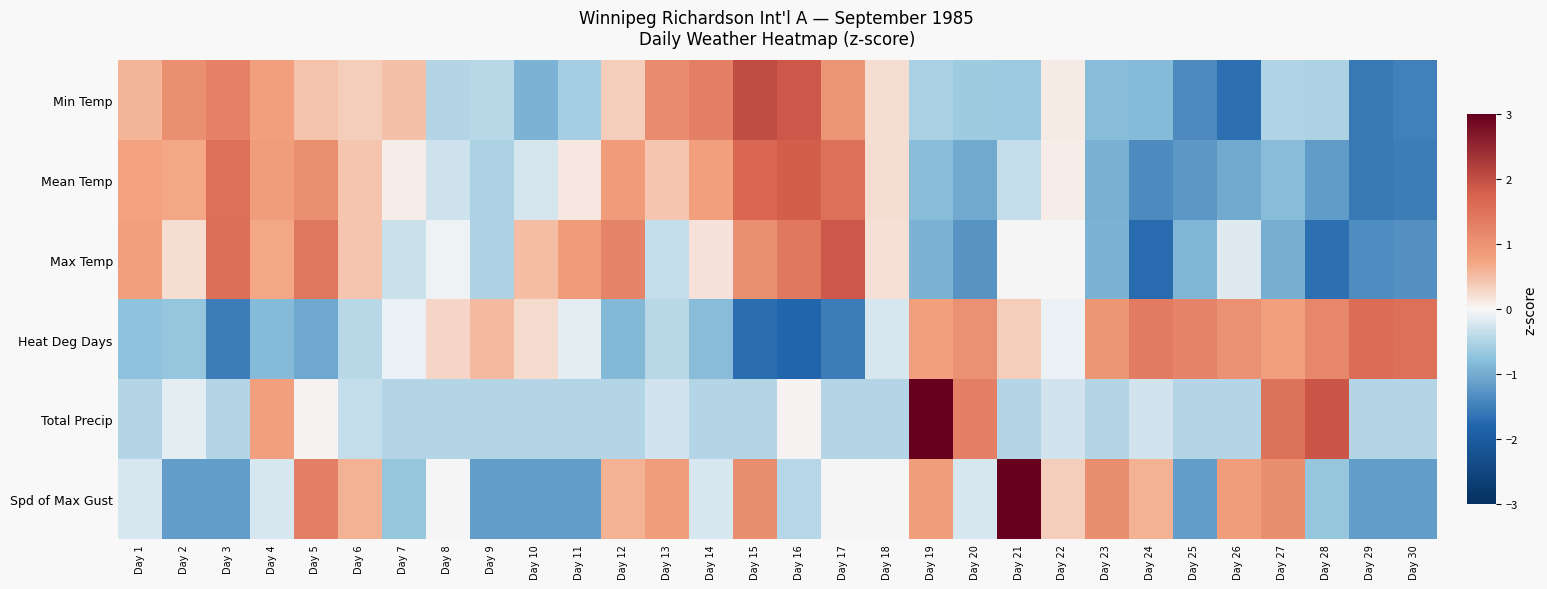

Reading left to right, what are all the values shown in this chart?

Min Temp: Day 1=0.6	Day 2=1.0	Day 3=1.3	Day 4=0.8	Day 5=0.5	Day 6=0.4	Day 7=0.5	Day 8=-0.5	Day 9=-0.4	Day 10=-0.9	Day 11=-0.6	Day 12=0.4	Day 13=1.1	Day 14=1.3	Day 15=2.0	Day 16=1.9	Day 17=0.9	Day 18=0.2	Day 19=-0.6	Day 20=-0.6	Day 21=-0.6	Day 22=0.1	Day 23=-0.8	Day 24=-0.8	Day 25=-1.4	Day 26=-1.7	Day 27=-0.5	Day 28=-0.5	Day 29=-1.6	Day 30=-1.5
Mean Temp: Day 1=0.7	Day 2=0.7	Day 3=1.5	Day 4=0.8	Day 5=1.0	Day 6=0.4	Day 7=0.1	Day 8=-0.3	Day 9=-0.5	Day 10=-0.2	Day 11=0.1	Day 12=0.9	Day 13=0.4	Day 14=0.8	Day 15=1.7	Day 16=1.8	Day 17=1.5	Day 18=0.2	Day 19=-0.8	Day 20=-1.0	Day 21=-0.4	Day 22=0.1	Day 23=-0.9	Day 24=-1.4	Day 25=-1.2	Day 26=-1.0	Day 27=-0.8	Day 28=-1.2	Day 29=-1.6	Day 30=-1.5
Max Temp: Day 1=0.8	Day 2=0.2	Day 3=1.6	Day 4=0.7	Day 5=1.5	Day 6=0.4	Day 7=-0.3	Day 8=-0.1	Day 9=-0.5	Day 10=0.5	Day 11=0.9	Day 12=1.2	Day 13=-0.4	Day 14=0.2	Day 15=1.0	Day 16=1.4	Day 17=1.9	Day 18=0.2	Day 19=-0.9	Day 20=-1.3	Day 21=0.0	Day 22=0.0	Day 23=-0.9	Day 24=-1.7	Day 25=-0.9	Day 26=-0.2	Day 27=-1.0	Day 28=-1.7	Day 29=-1.4	Day 30=-1.3
Heat Deg Days: Day 1=-0.7	Day 2=-0.7	Day 3=-1.5	Day 4=-0.8	Day 5=-1.0	Day 6=-0.4	Day 7=-0.1	Day 8=0.3	Day 9=0.5	Day 10=0.2	Day 11=-0.1	Day 12=-0.9	Day 13=-0.4	Day 14=-0.8	Day 15=-1.7	Day 16=-1.8	Day 17=-1.5	Day 18=-0.2	Day 19=0.8	Day 20=1.0	Day 21=0.4	Day 22=-0.1	Day 23=0.9	Day 24=1.4	Day 25=1.2	Day 26=1.0	Day 27=0.8	Day 28=1.2	Day 29=1.6	Day 30=1.5
Total Precip: Day 1=-0.5	Day 2=-0.1	Day 3=-0.5	Day 4=0.8	Day 5=0.0	Day 6=-0.4	Day 7=-0.5	Day 8=-0.5	Day 9=-0.5	Day 10=-0.5	Day 11=-0.5	Day 12=-0.5	Day 13=-0.3	Day 14=-0.5	Day 15=-0.5	Day 16=0.0	Day 17=-0.5	Day 18=-0.5	Day 19=4.2	Day 20=1.3	Day 21=-0.5	Day 22=-0.3	Day 23=-0.5	Day 24=-0.3	Day 25=-0.5	Day 26=-0.5	Day 27=1.5	Day 28=1.9	Day 29=-0.5	Day 30=-0.5
Spd of Max Gust: Day 1=-0.2	Day 2=-1.2	Day 3=-1.2	Day 4=-0.2	Day 5=1.3	Day 6=0.6	Day 7=-0.7	Day 8=0.0	Day 9=-1.2	Day 10=-1.2	Day 11=-1.2	Day 12=0.6	Day 13=0.8	Day 14=-0.2	Day 15=1.1	Day 16=-0.5	Day 17=0.0	Day 18=0.0	Day 19=0.8	Day 20=-0.2	Day 21=3.1	Day 22=0.4	Day 23=1.1	Day 24=0.6	Day 25=-1.2	Day 26=0.8	Day 27=1.1	Day 28=-0.7	Day 29=-1.2	Day 30=-1.2